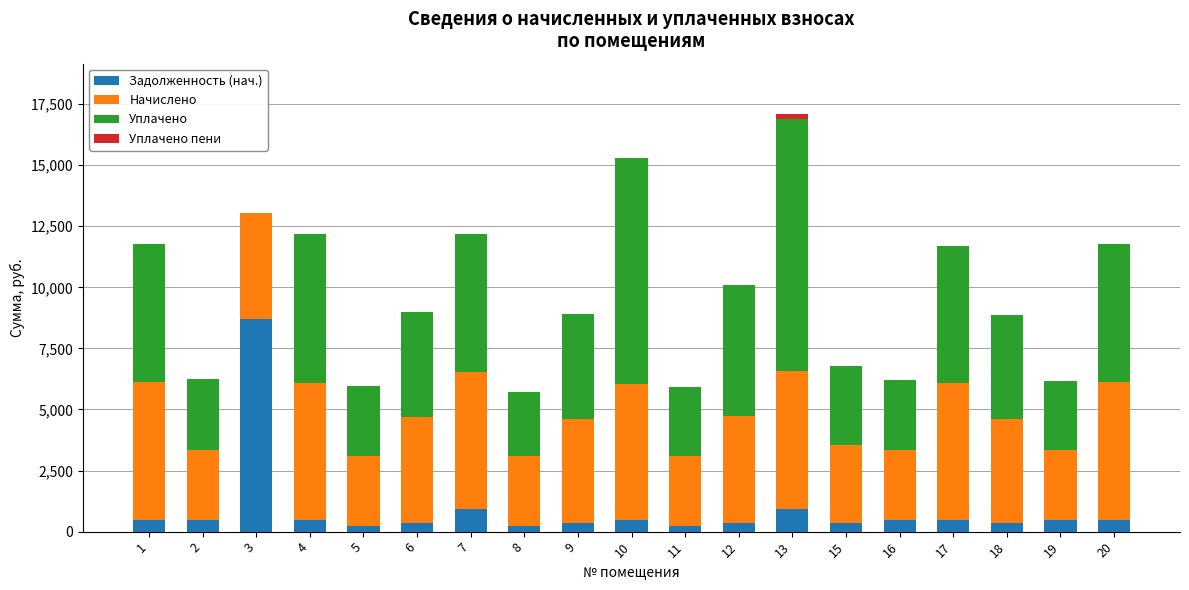

At which category is the sum across all series the highest?

13